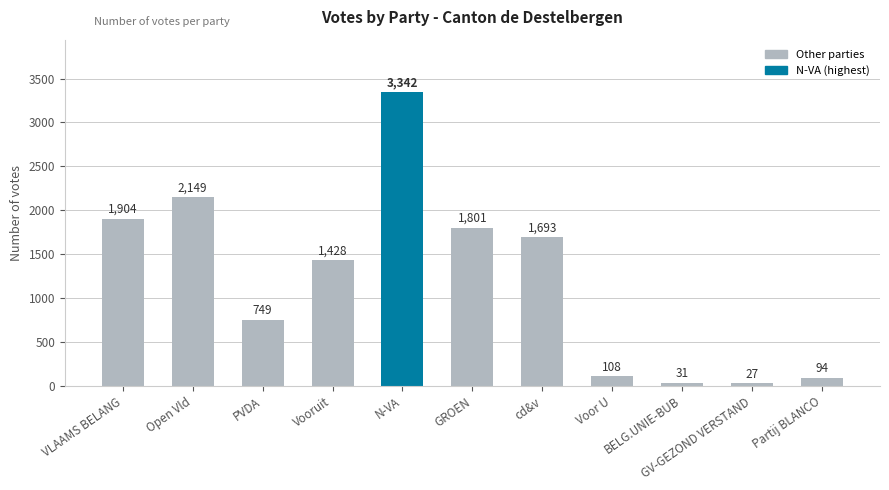

What is the greatest value displayed?

3342